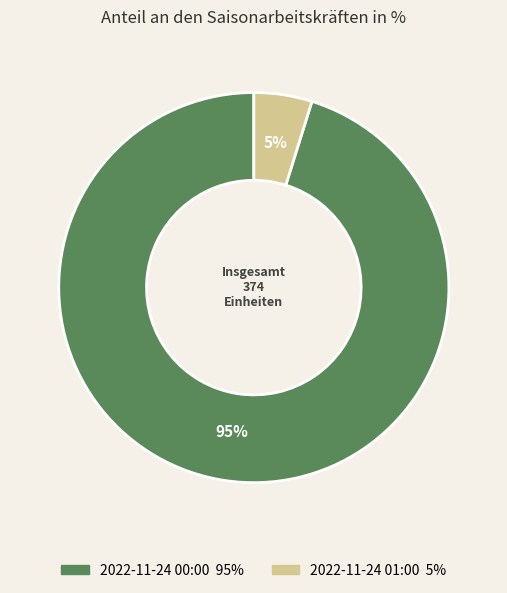

To the nearest percent, what is the average slice percentage?

50%